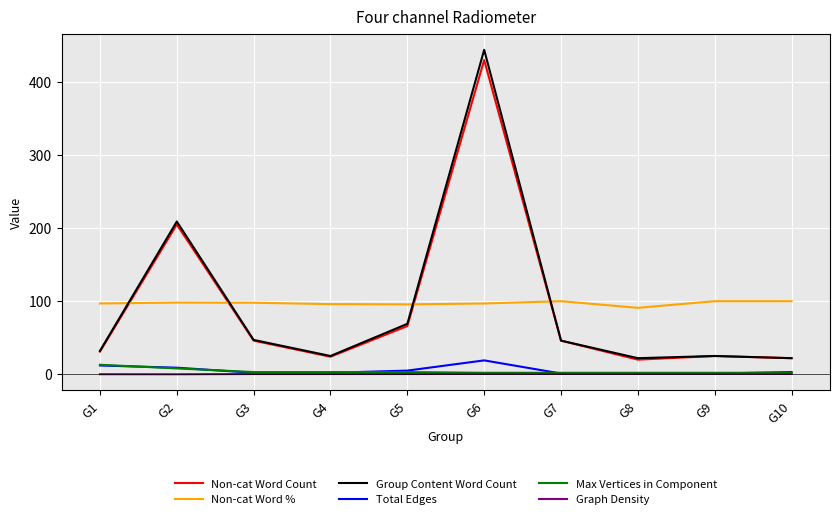

Which series has the largest range (max minus min)?

Group Content Word Count